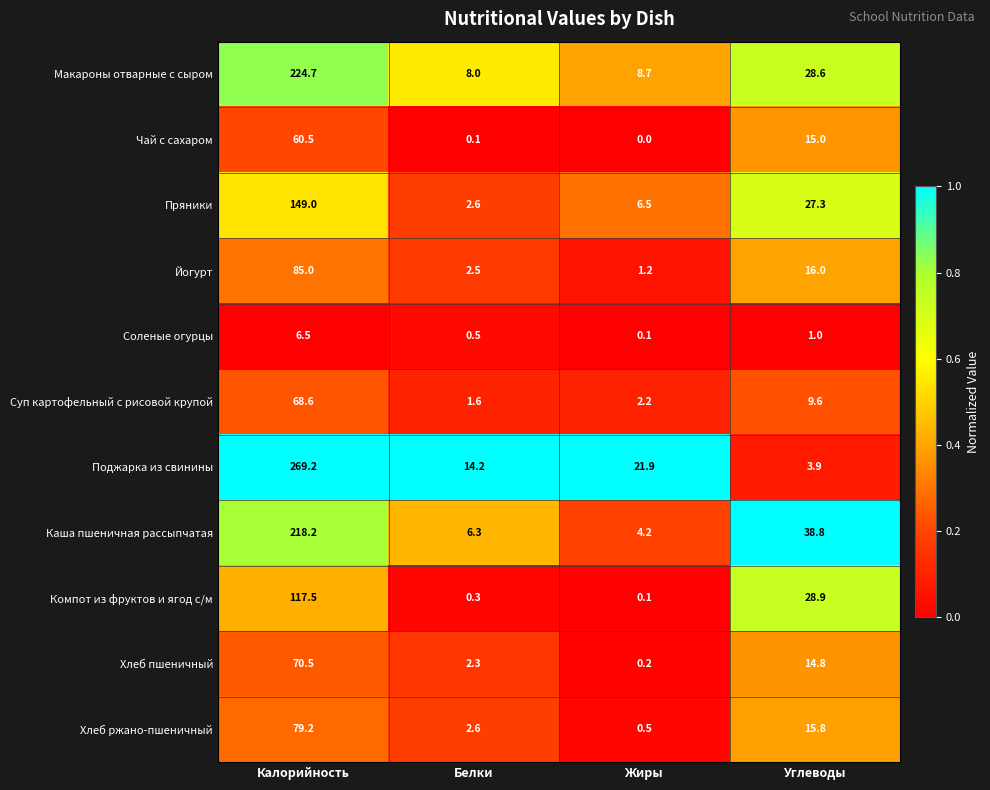

What is the greatest value displayed?

269.2